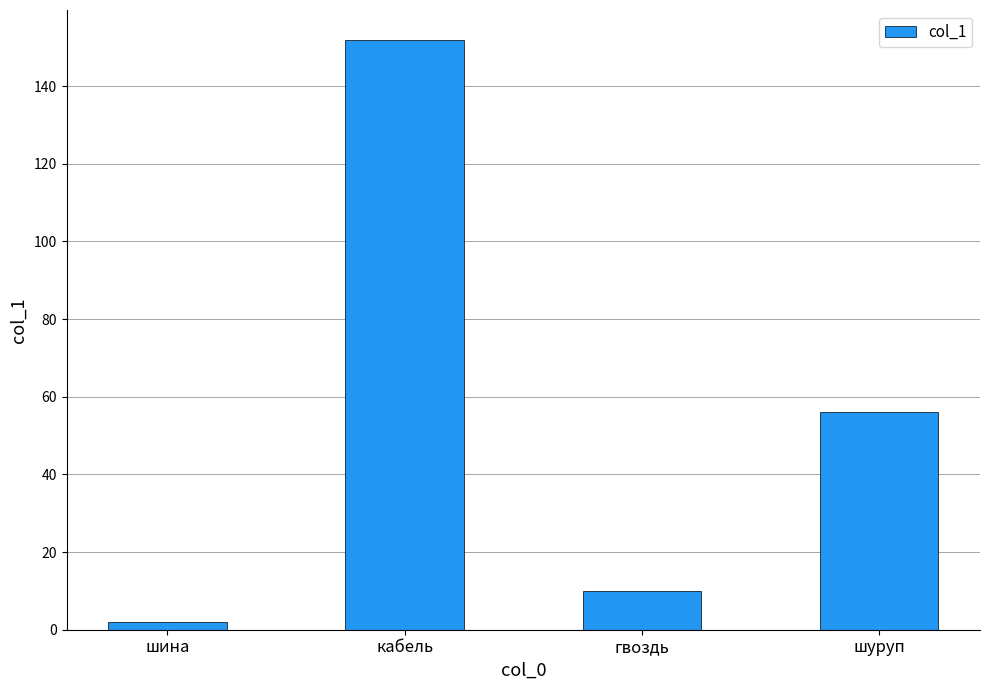

Where is the data nearest to the value 77?

шуруп